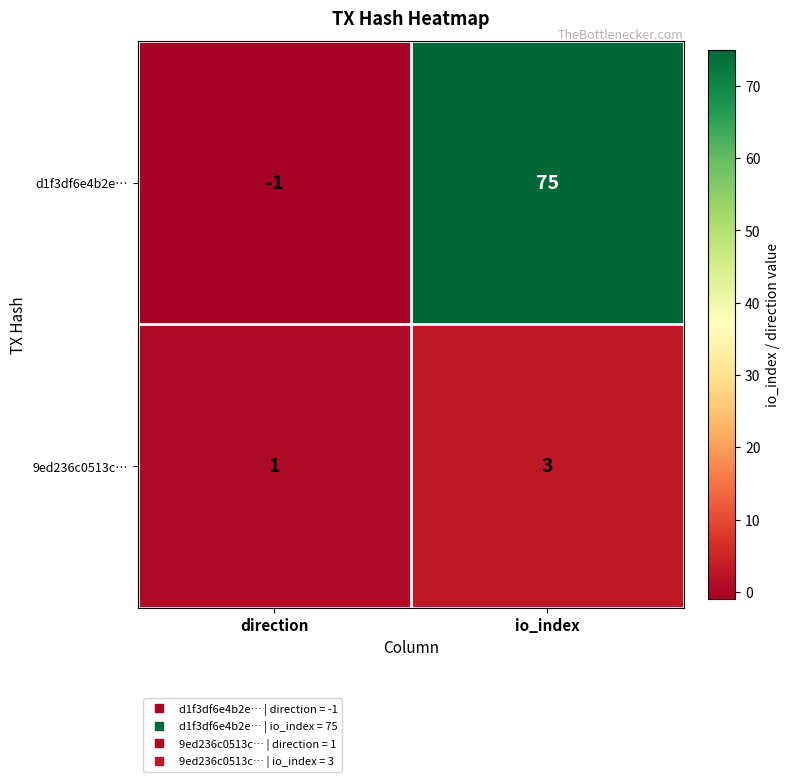

The 9ed236c0513c… series shows 1 at direction. True or false?

True